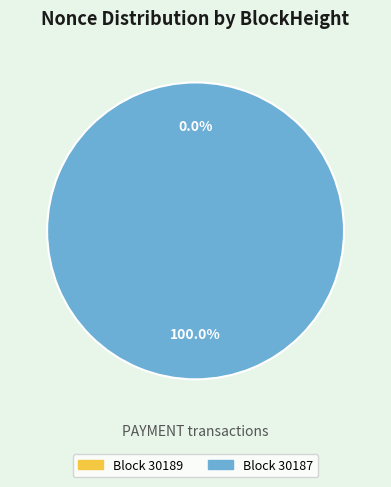

Which has a higher value, 30187 or 30189?

30187